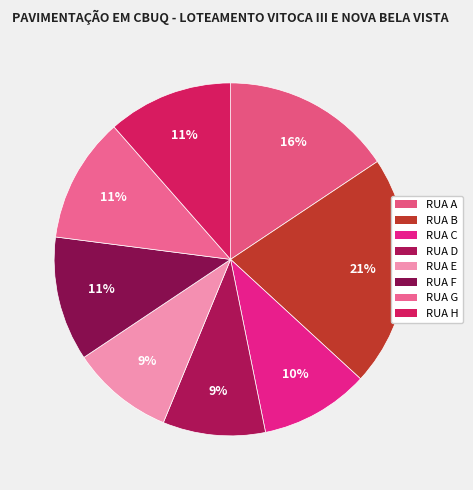

To the nearest percent, what is the average slice percentage?

12%